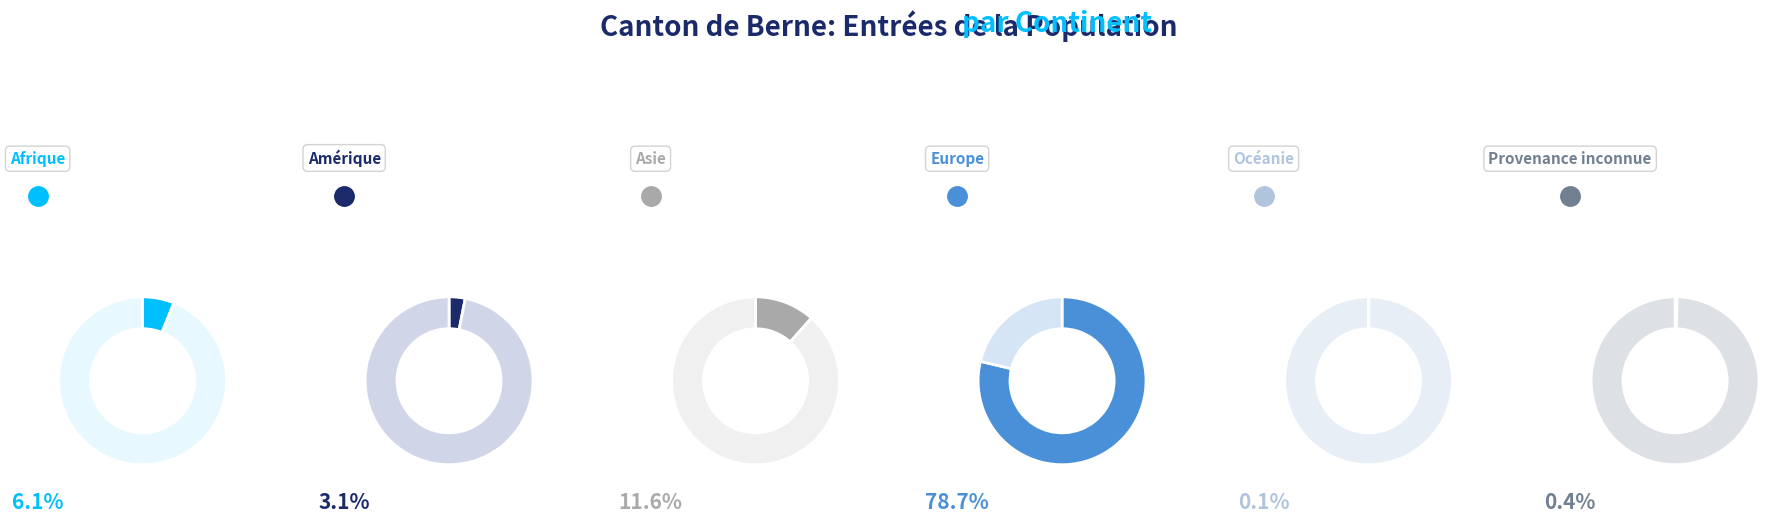

Is Europe the majority of the pie?

Yes